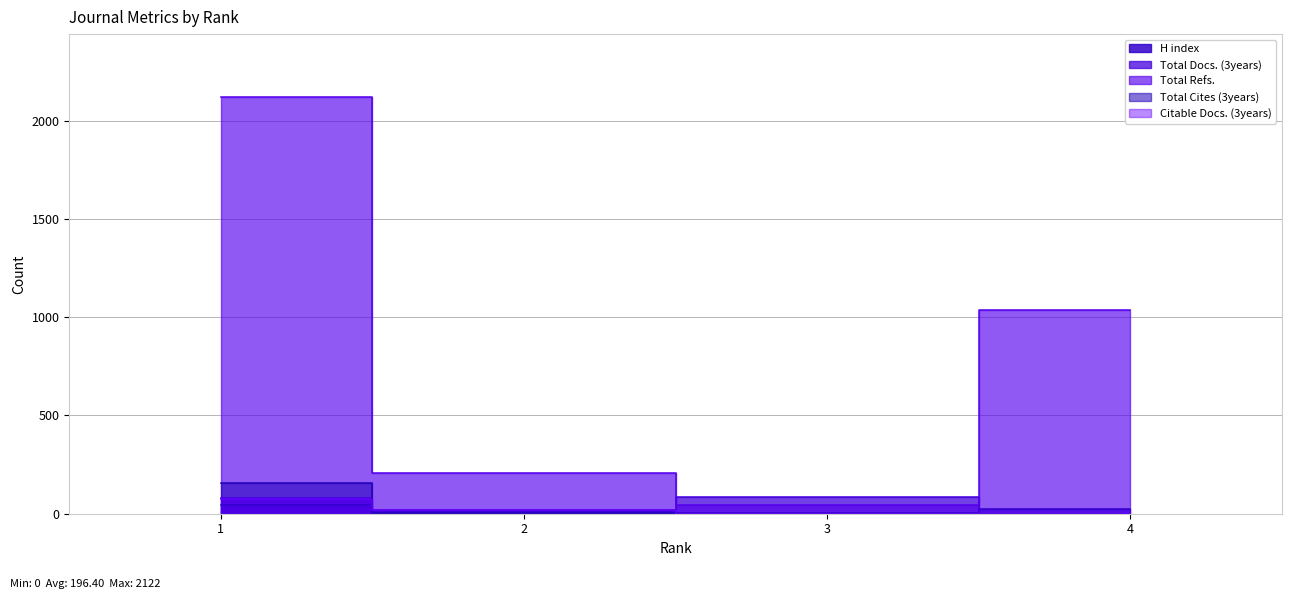

What is the sum of the Total Refs. values at 2 and 3?

251